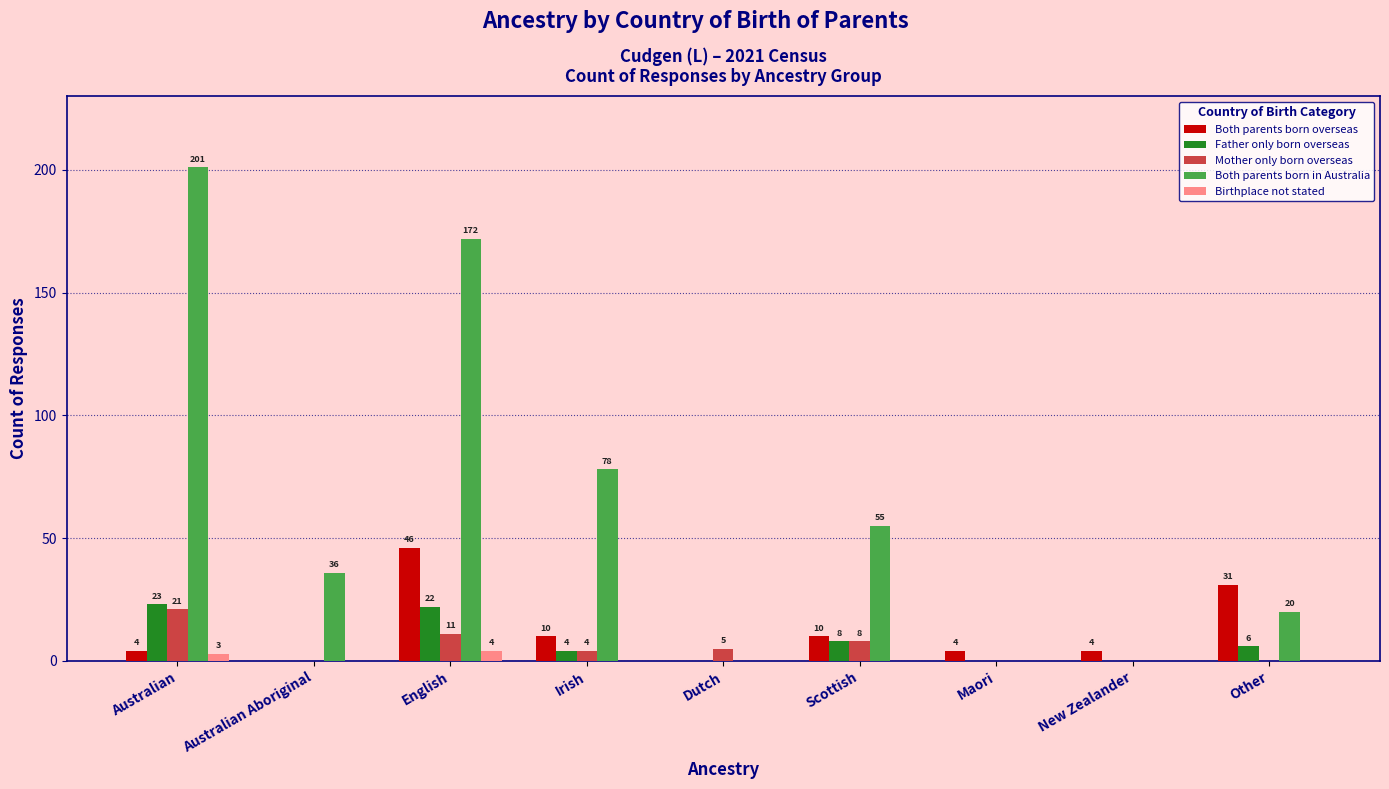

At which category is the sum across all series the highest?

English